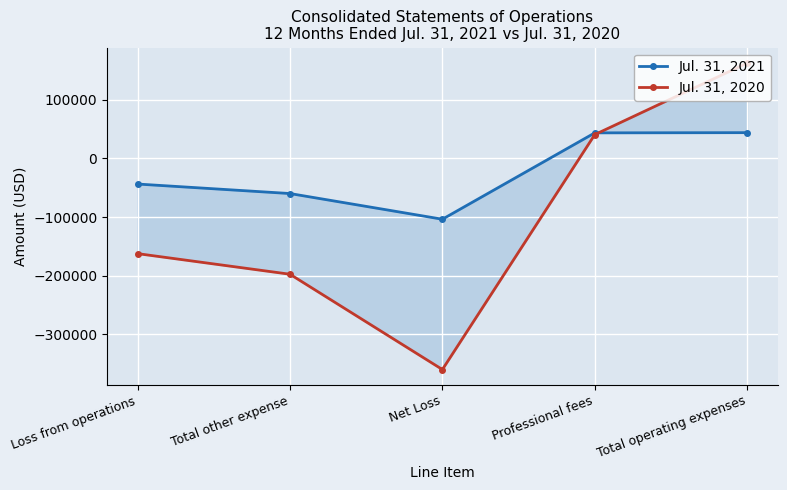

What is the sum of all Jul. 31, 2020 values?

-517075